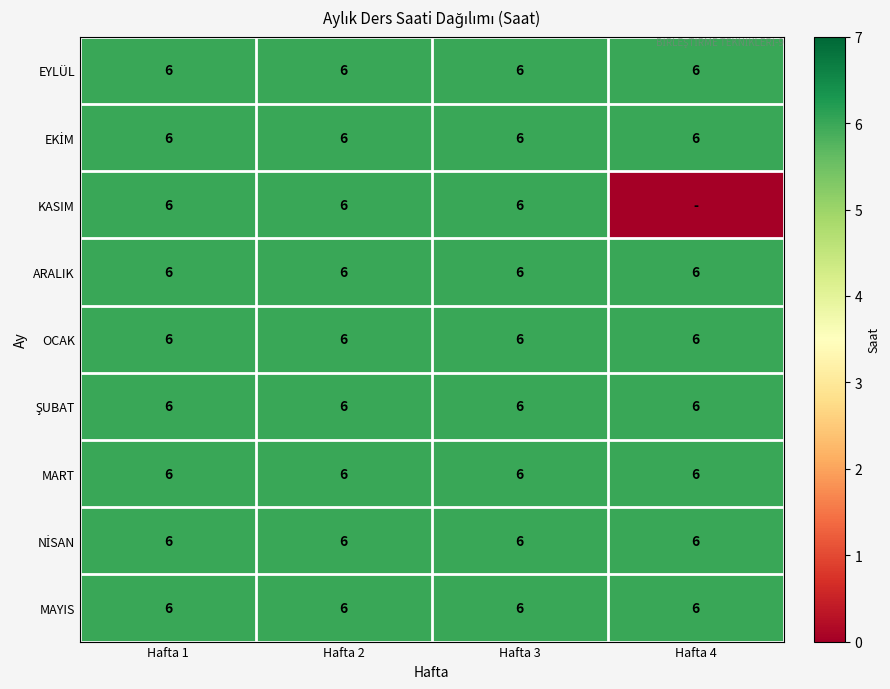

What is the average value of the ARALIK series?

6